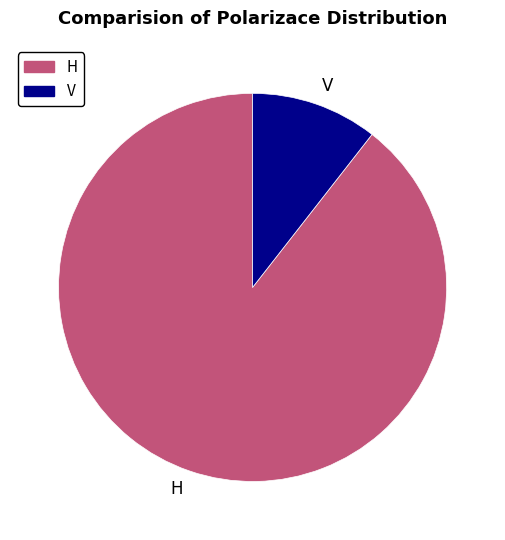

True or false: H accounts for 99% of the total.

False